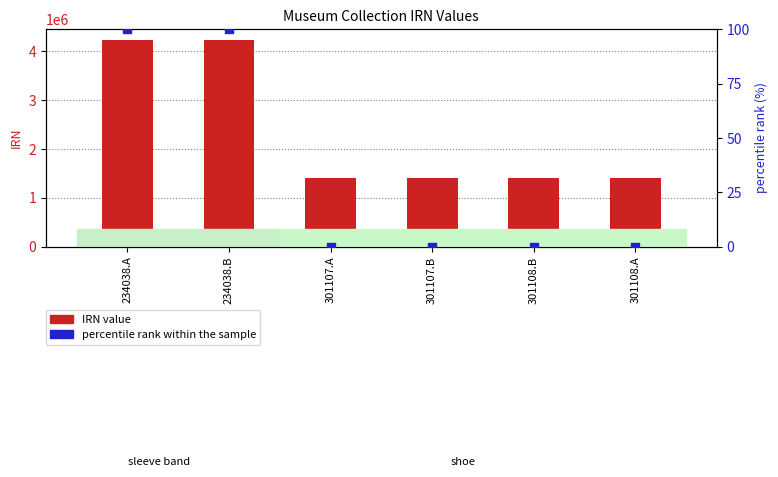

What is the total value across all series at 234038.B?

4239760.0